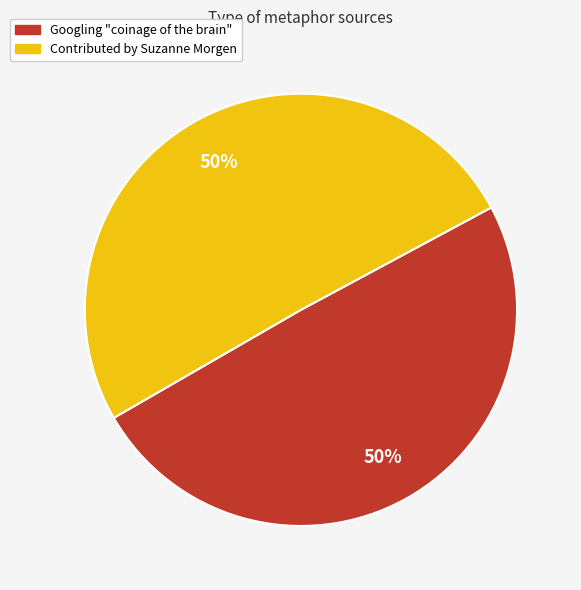

Approximately how many times larger is the value at Contributed by Suzanne Morgen compared to Googling "coinage of the brain"?

1.0